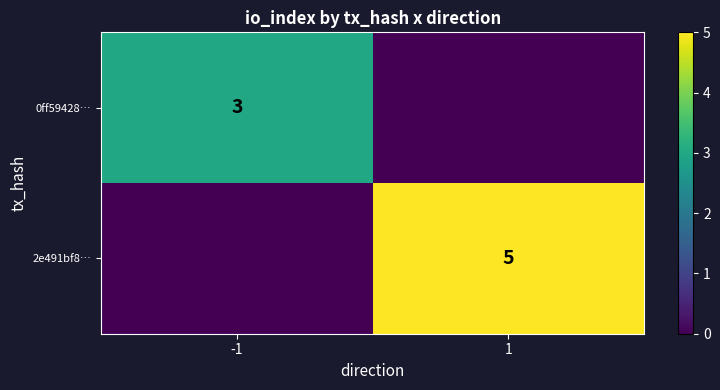

At which category is the sum across all series the highest?

1